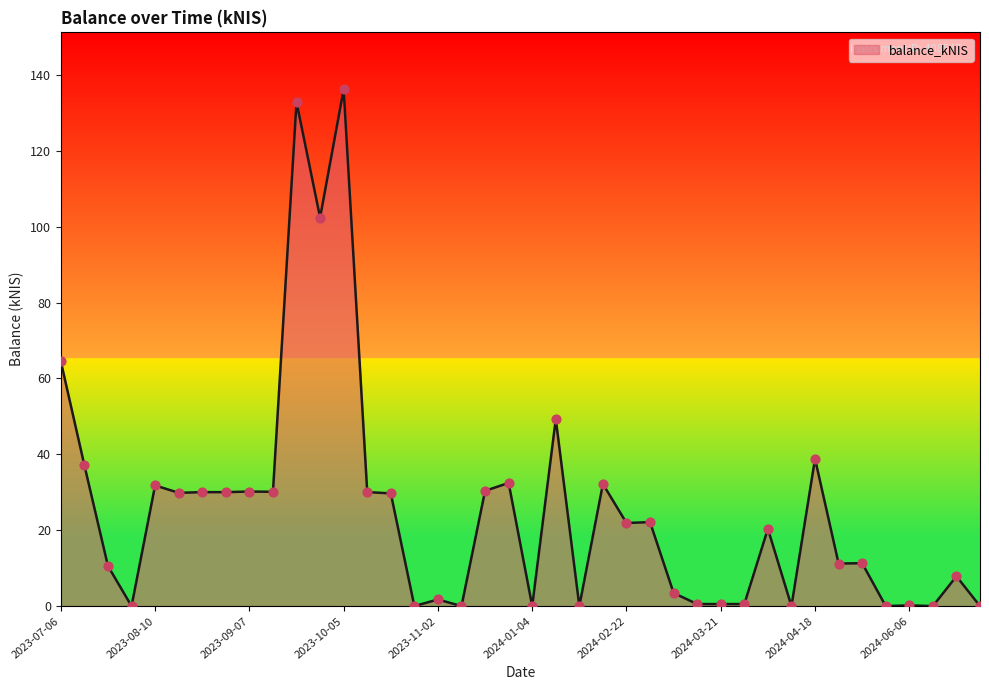

What is the difference between the maximum and minimum values?

136.2